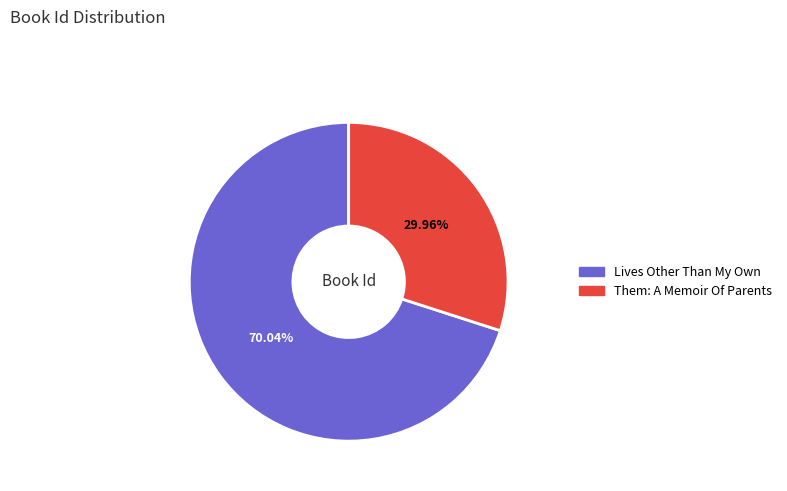

Count the number of slices in the pie.

2